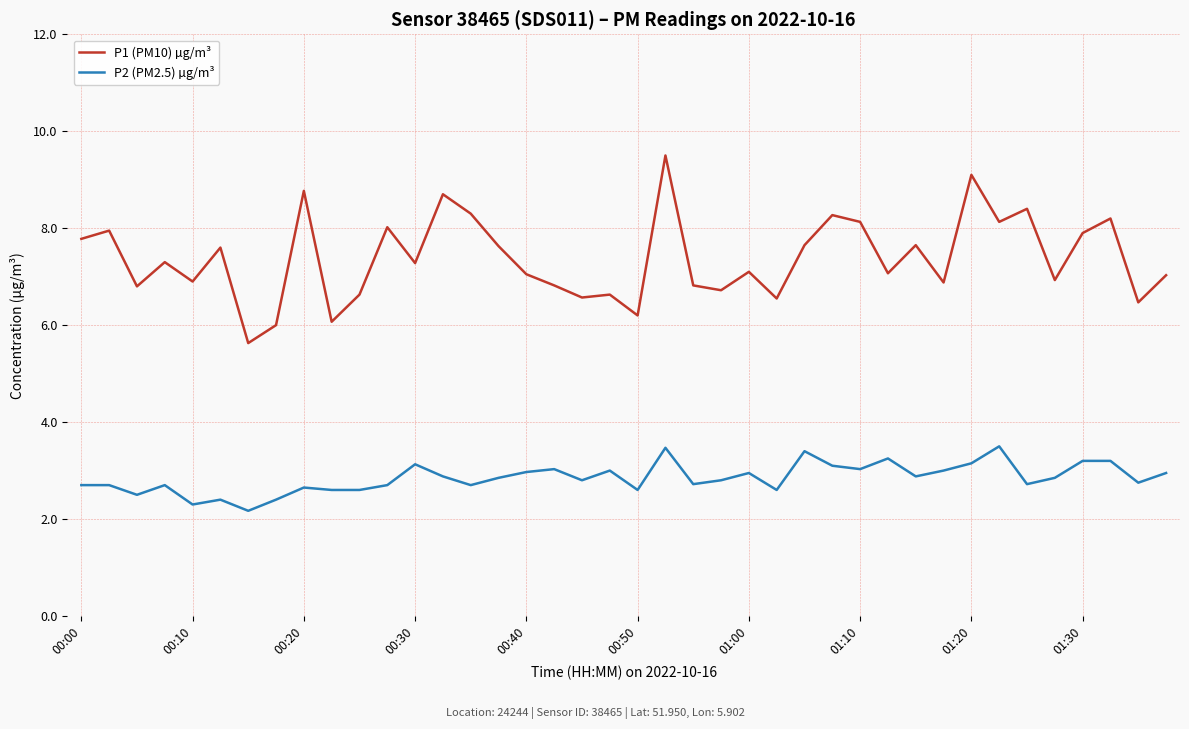

What is the greatest value displayed?

9.5